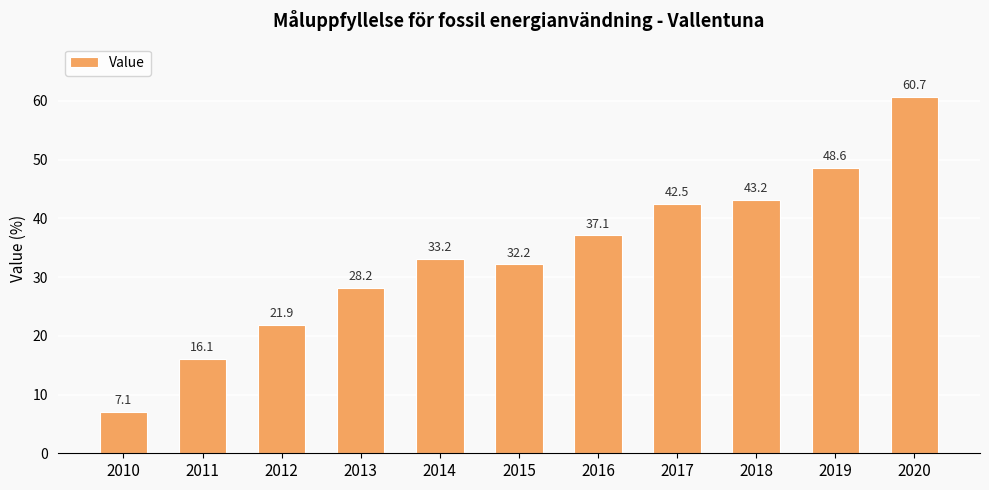

Where does the data first go above 33?

2014